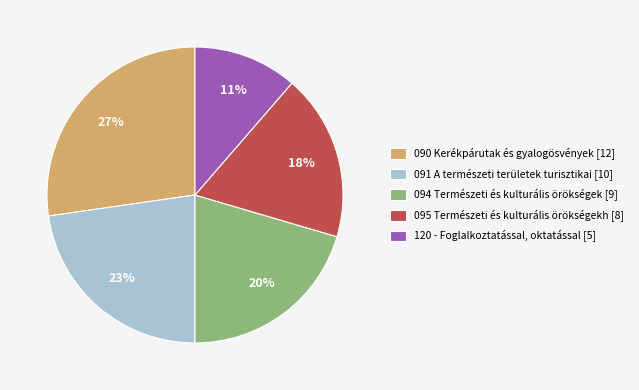

Rank the categories by value from highest to lowest.

090 Kerékpárutak és gyalogösvények [12], 091 A természeti területek turisztikai [10], 094 Természeti és kulturális örökségek [9], 095 Természeti és kulturális örökségekh [8], 120 - Foglalkoztatással, oktatással [5]